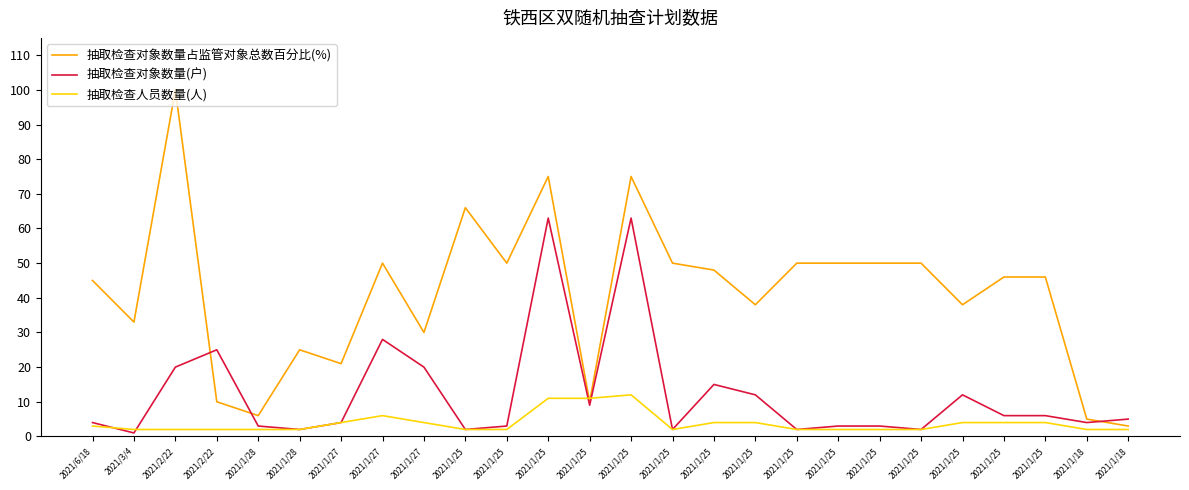

What is the value of the 抽取检查对象数量占监管对象总数百分比(%) point at the 3rd from the left?

100